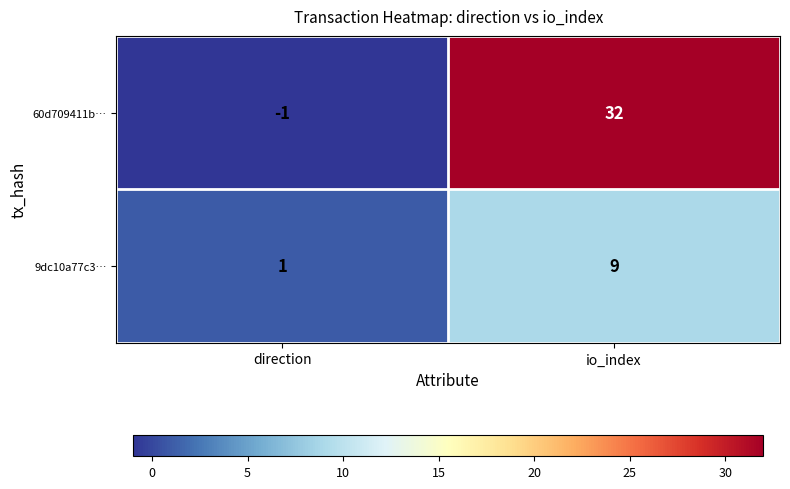

The 9dc10a77c3… series shows 9 at io_index. True or false?

True